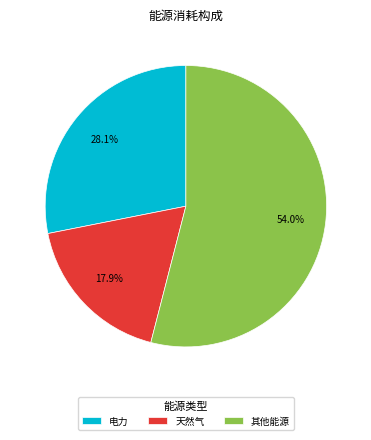

Does any single category account for the majority?

Yes